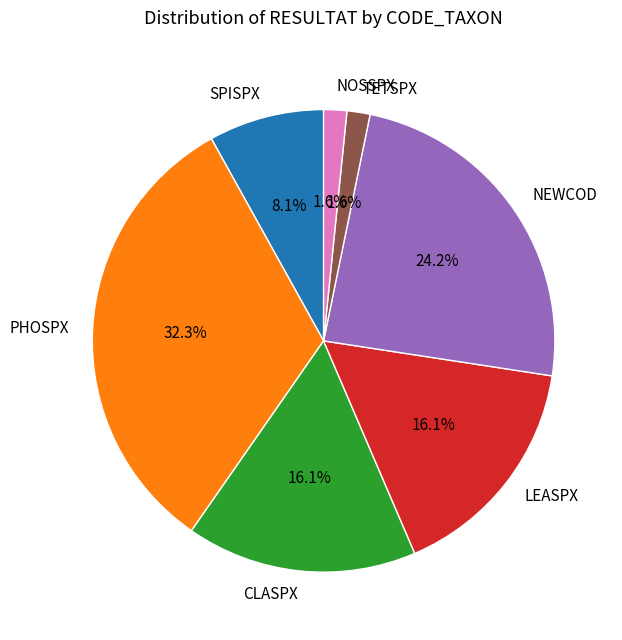

Count the number of slices in the pie.

7